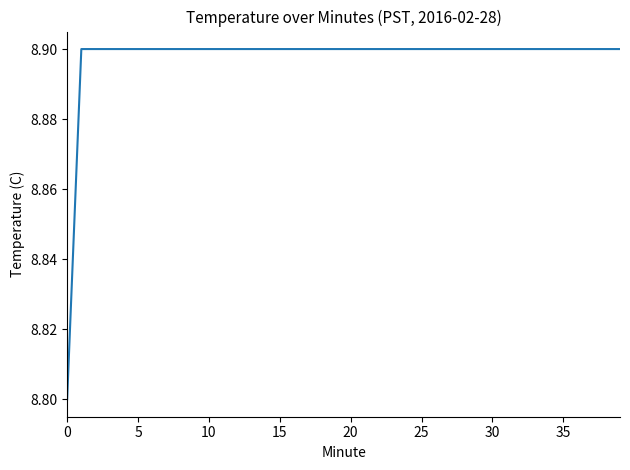

What is the greatest value displayed?

8.9